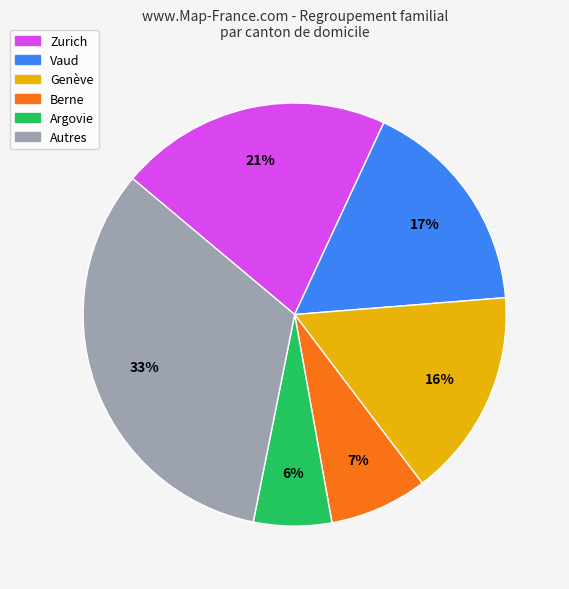

Is there any slice that represents more than half of the pie?

No